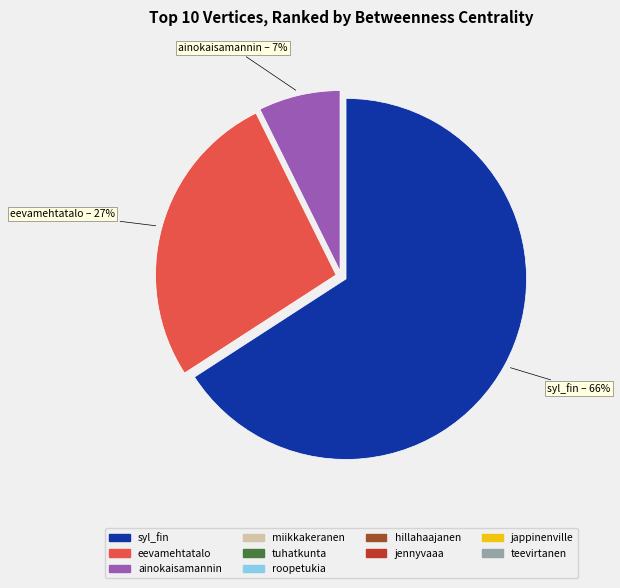

To the nearest percent, what is the average slice percentage?

33%